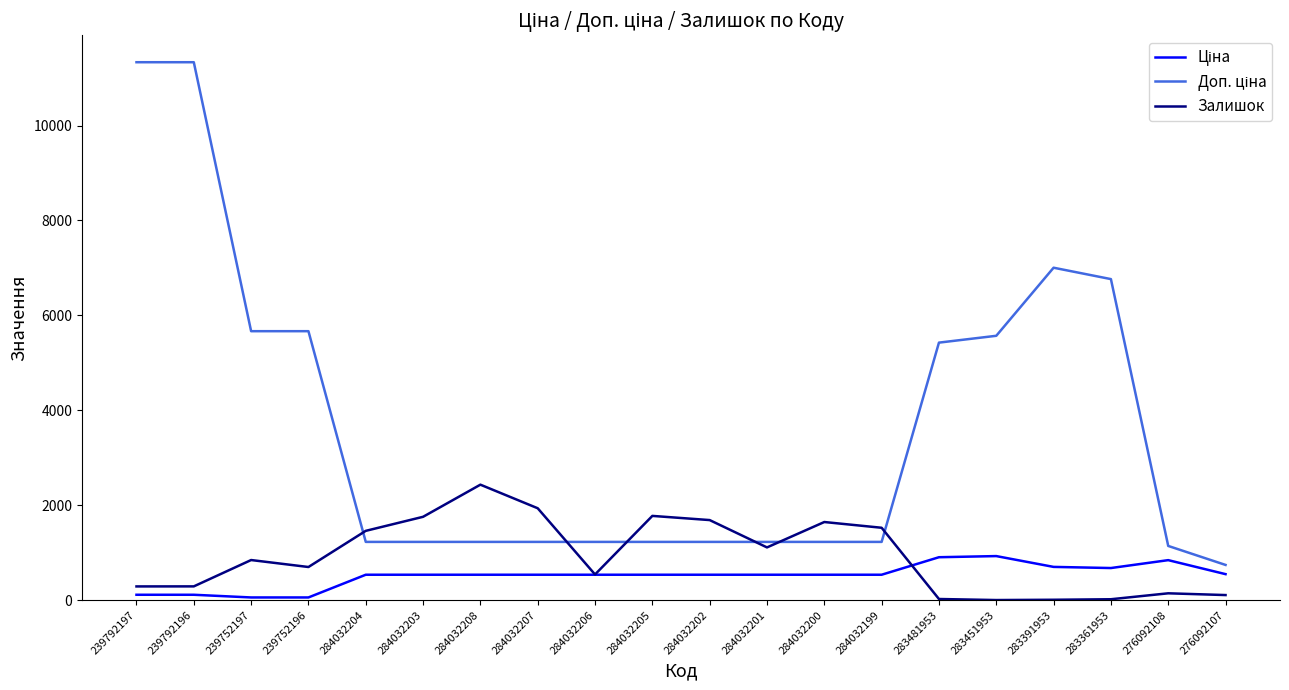

What is the difference between the highest and lowest values at 284032203?

1220.6